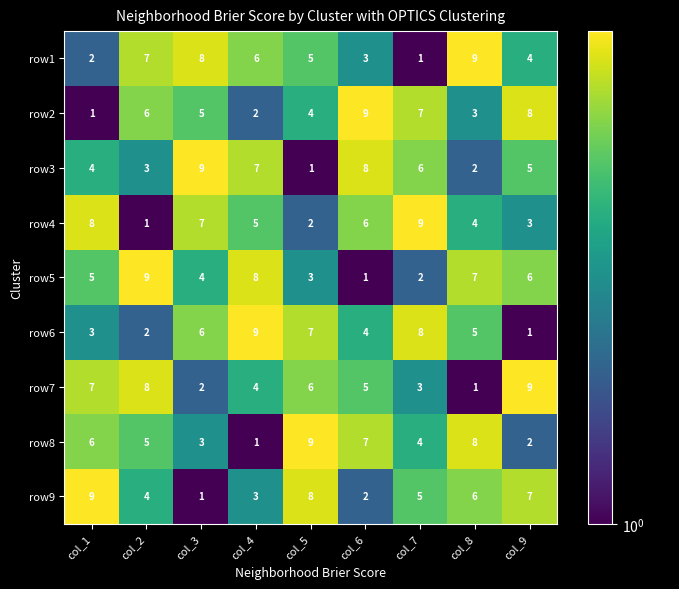

What is the sum of the row9 values at col_7 and col_6?

7